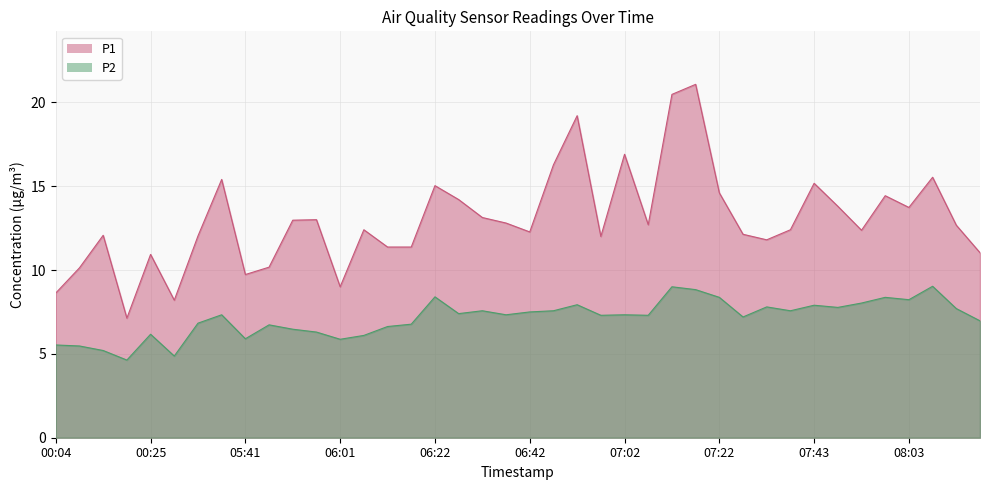

True or false: P2 has a value of 7.3 at 06:37.

True